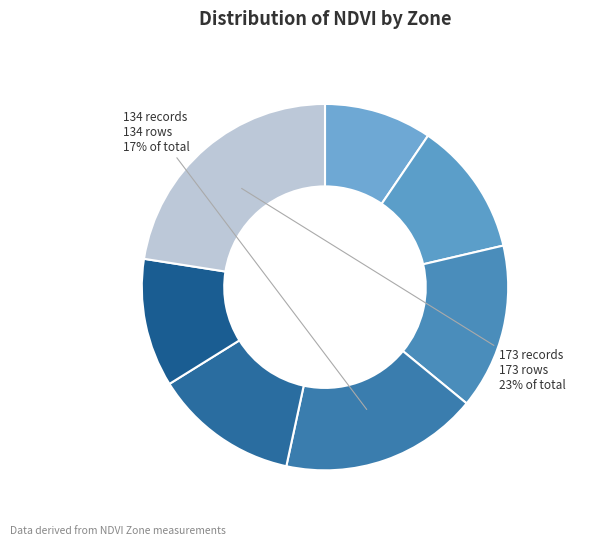

How many slices are in this pie chart?

7